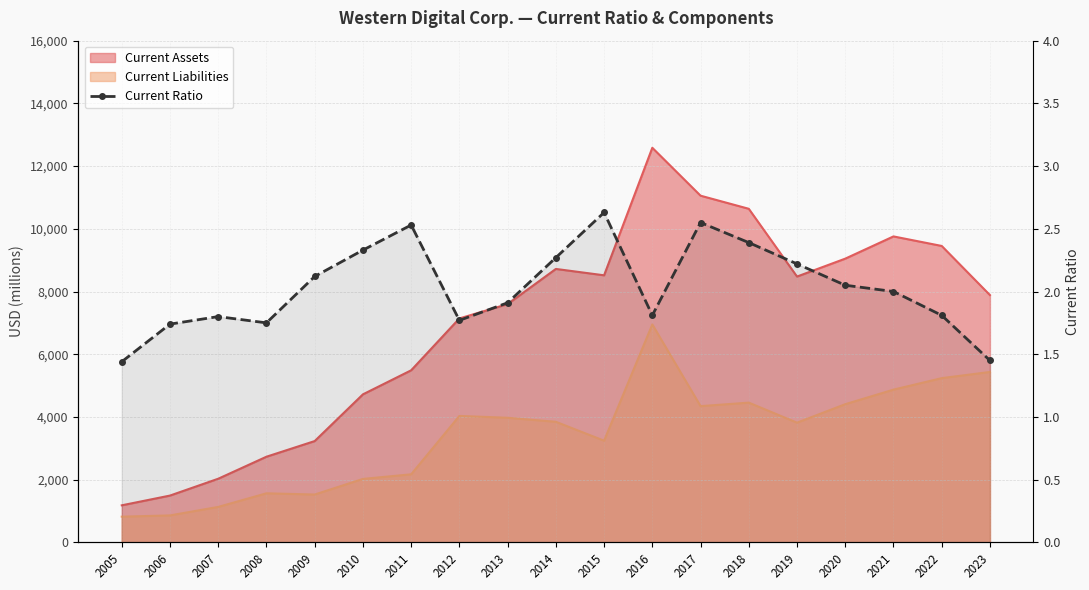

Where does the data first go above 2?

2009